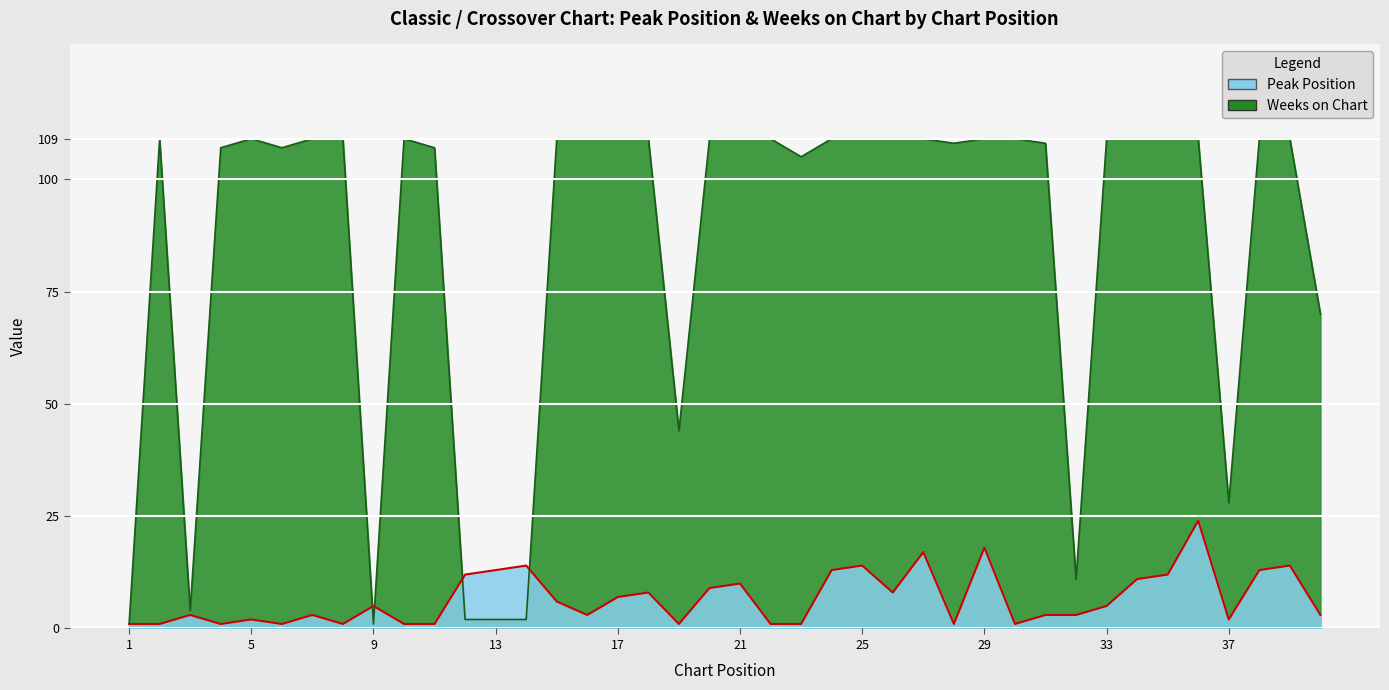

How many series are shown in this chart?

2